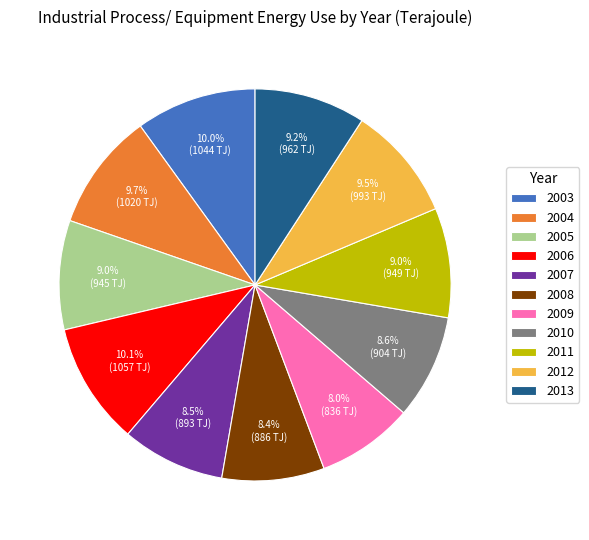

Is there any slice that represents more than half of the pie?

No